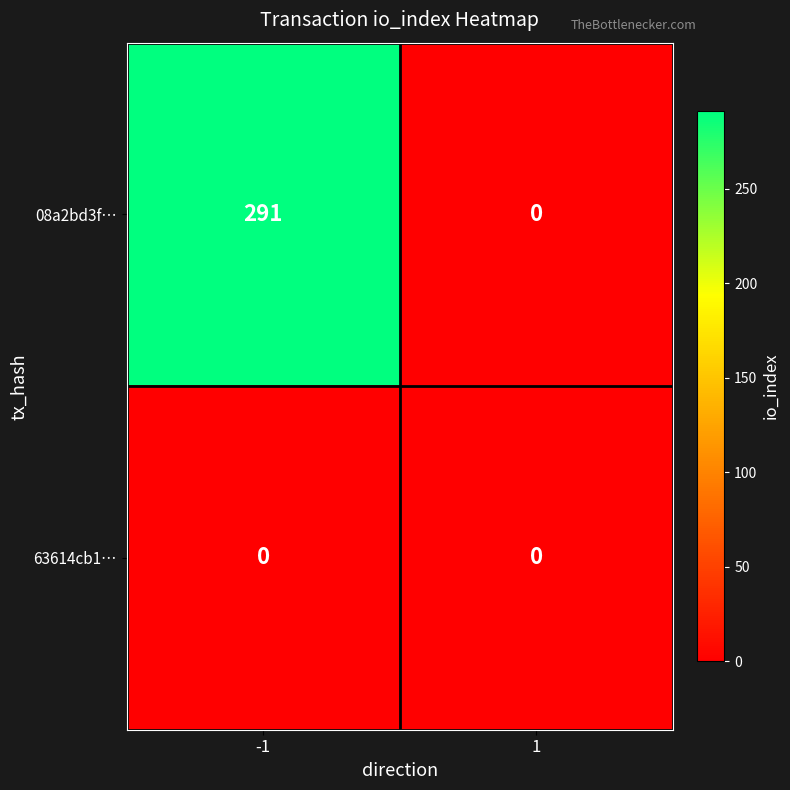

Which category has the highest value across all series?

-1